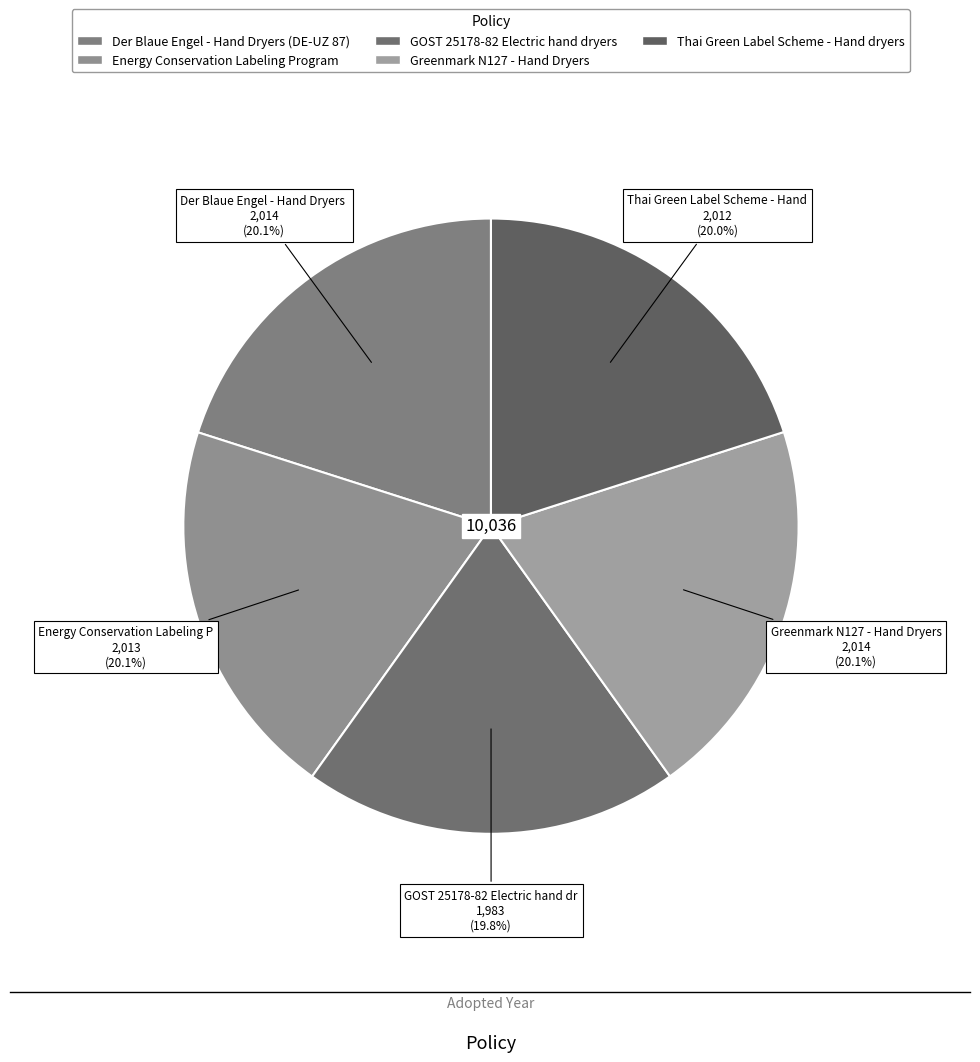

To the nearest percent, what percentage of the pie is GOST 25178-82 Electric hand dryers?

20%